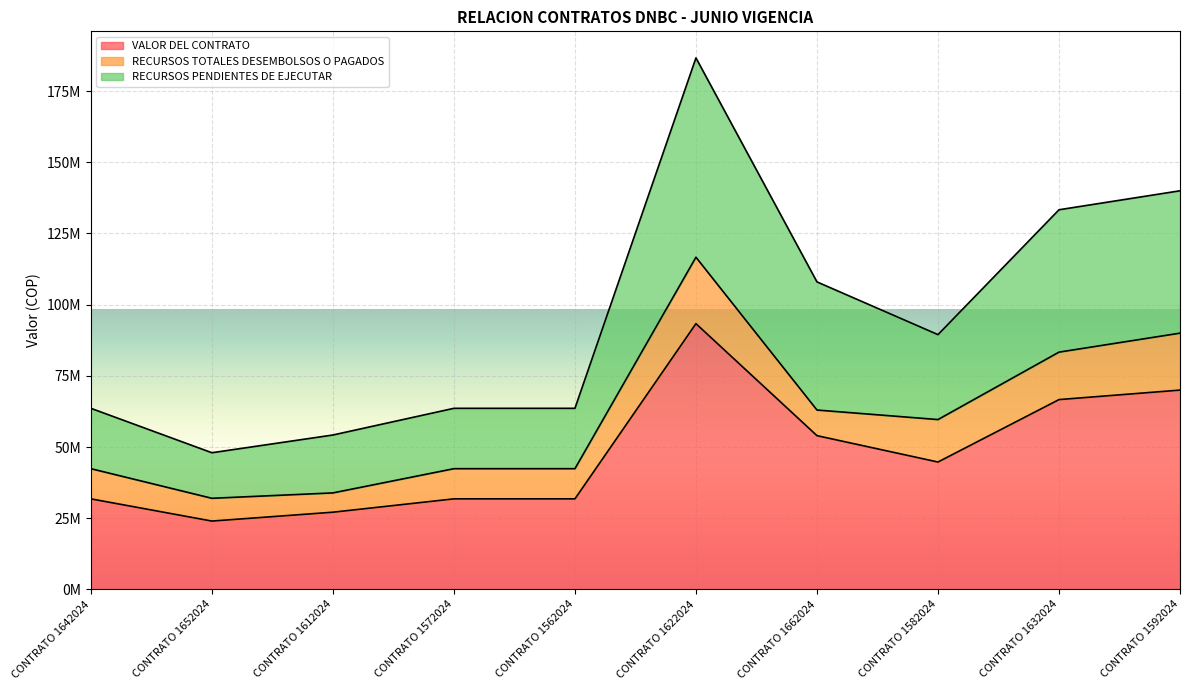

True or false: RECURSOS PENDIENTES DE EJECUTAR and VALOR DEL CONTRATO intersect in this chart.

False